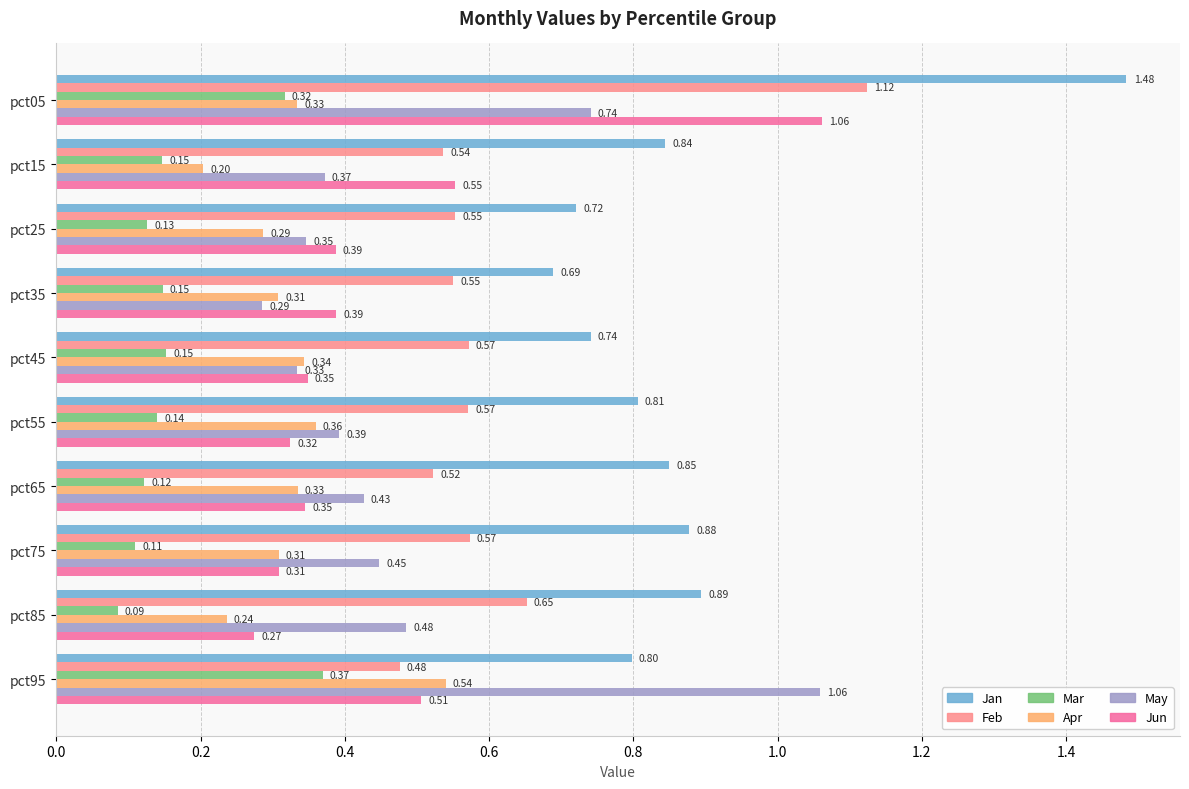

At which category is the sum across all series the highest?

pct05